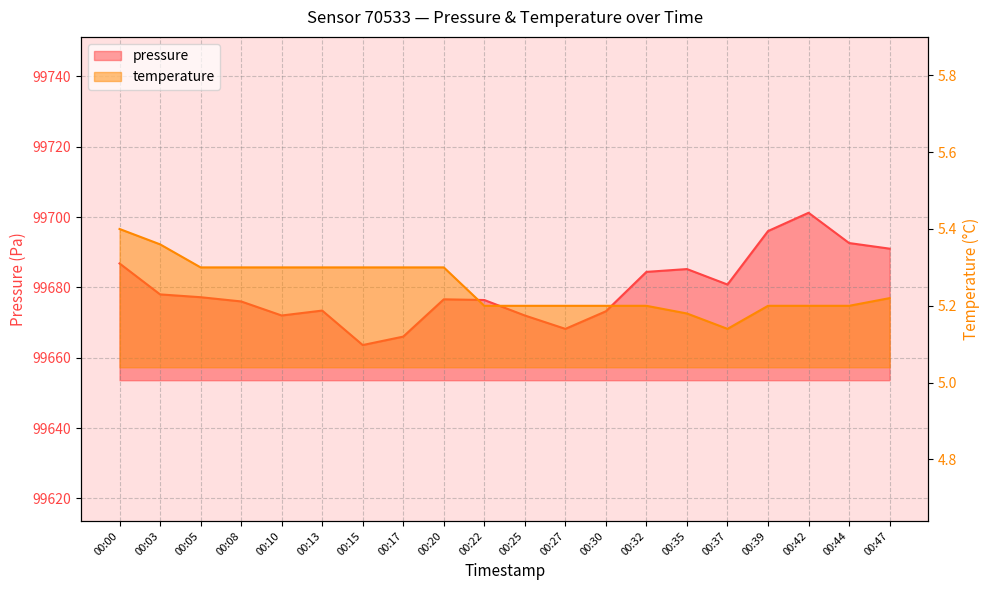

What is the average value of the pressure series?

99679.5